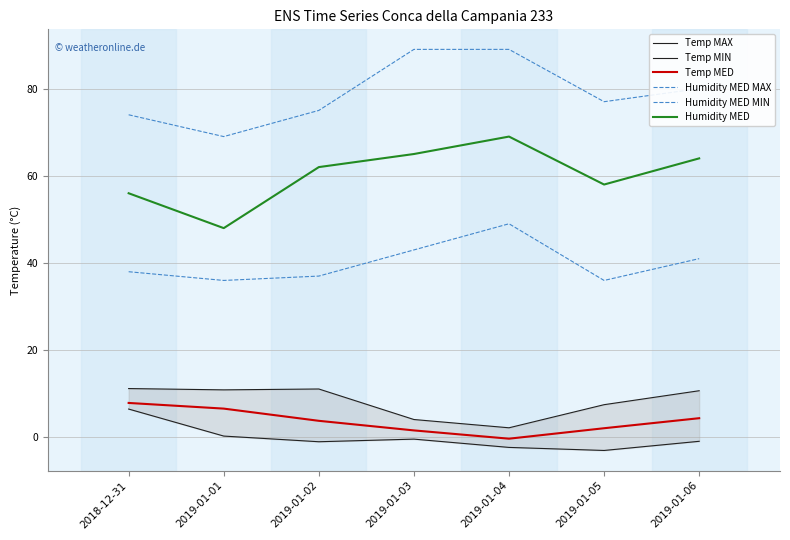

What is the difference between the highest and lowest values at 2019-01-02?

76.0